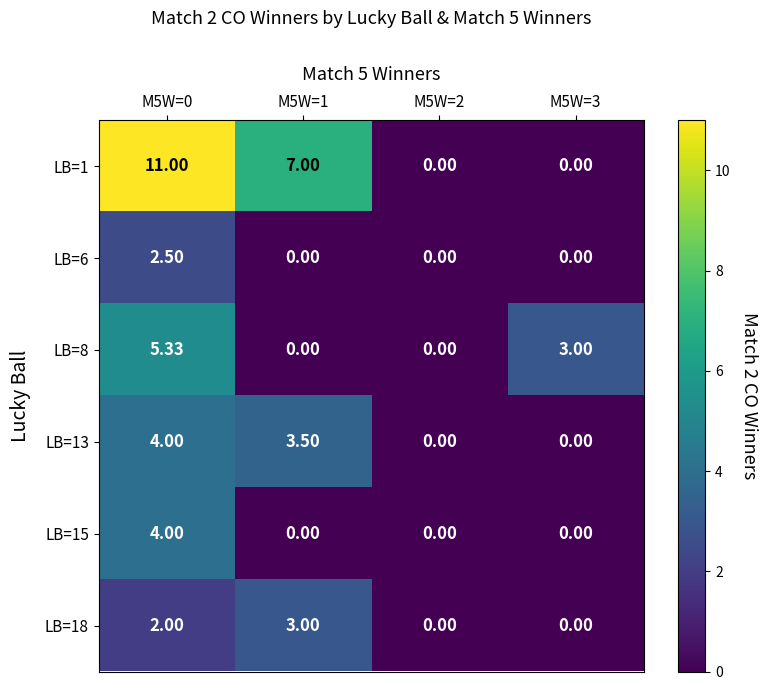

Between M5W=2 and M5W=3, which series saw the biggest shift?

LB=8